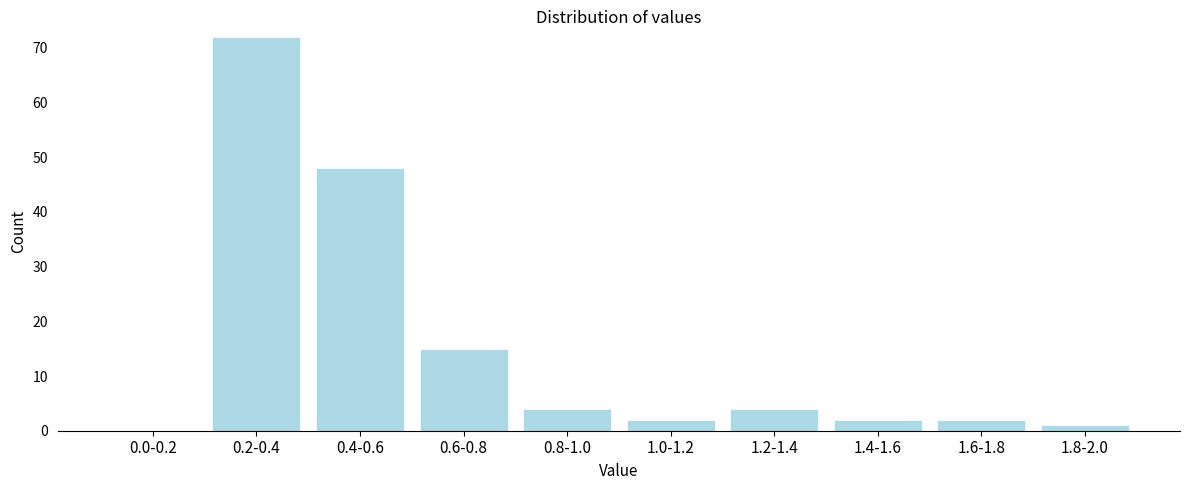

Reading left to right, extract all data points from this chart.

0.0-0.2=0	0.2-0.4=72	0.4-0.6=48	0.6-0.8=15	0.8-1.0=4	1.0-1.2=2	1.2-1.4=4	1.4-1.6=2	1.6-1.8=2	1.8-2.0=1